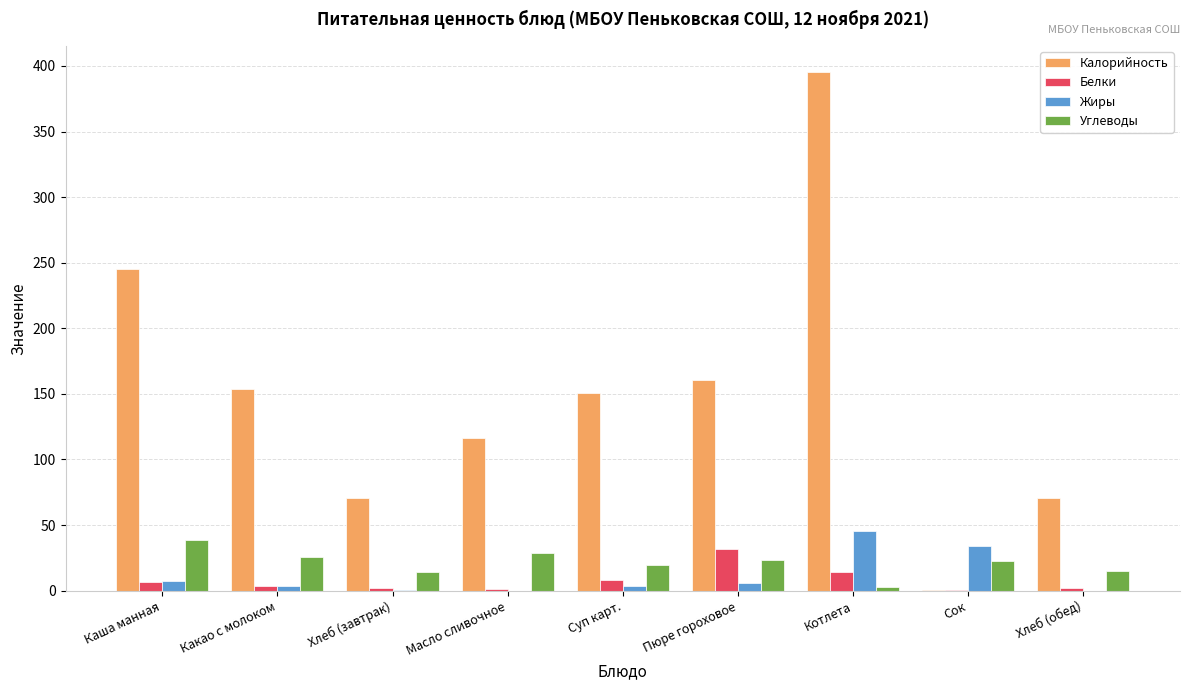

What is the average value of the Углеводы series?

21.3